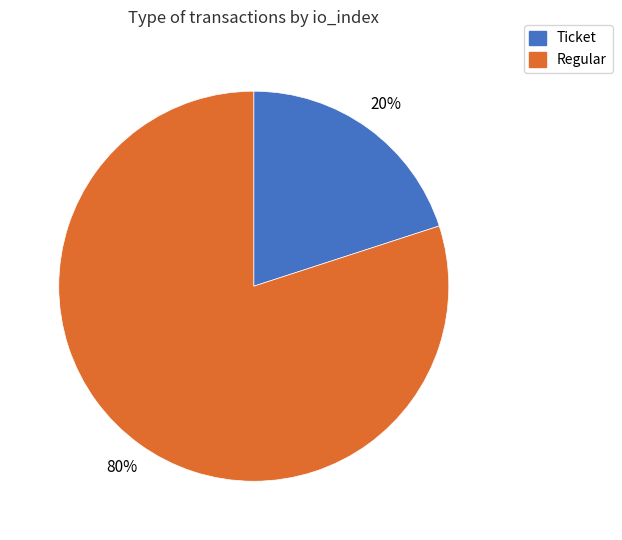

Is the sum of Regular and Ticket greater than half?

Yes